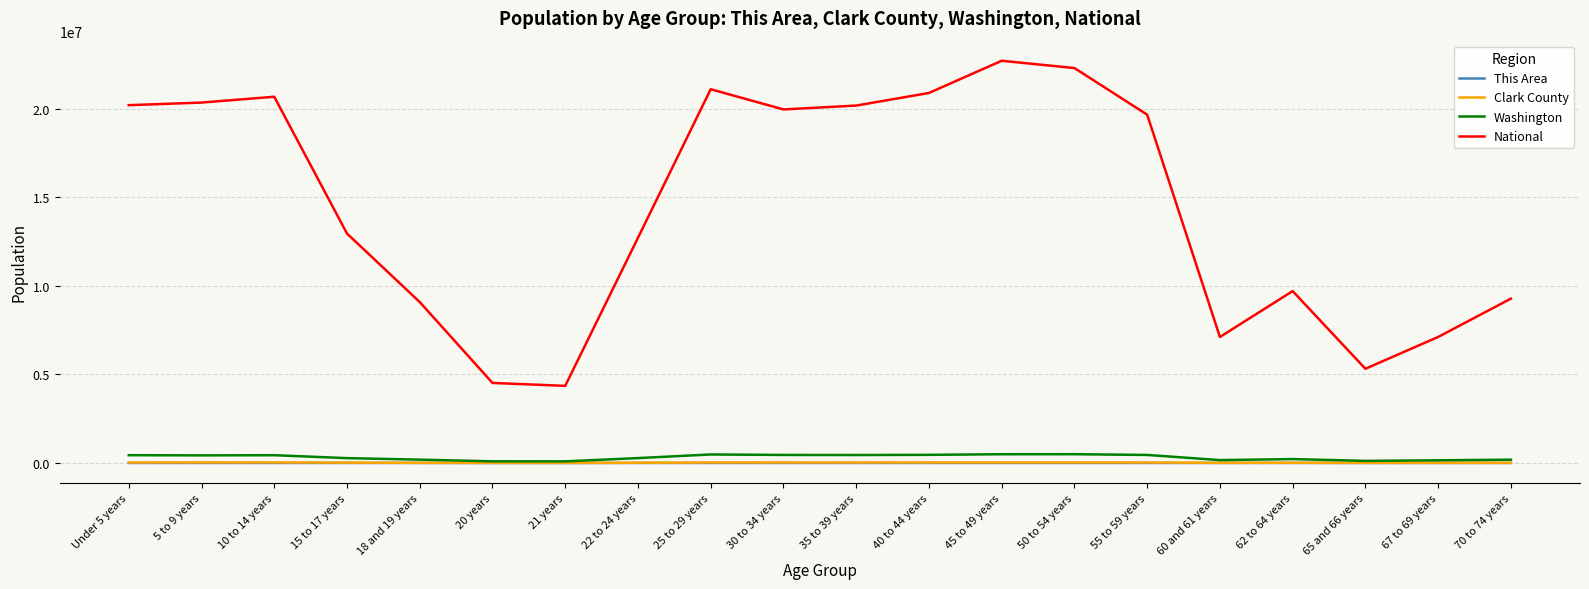

The value of National at 45 to 49 years is 32994865. True or false?

False